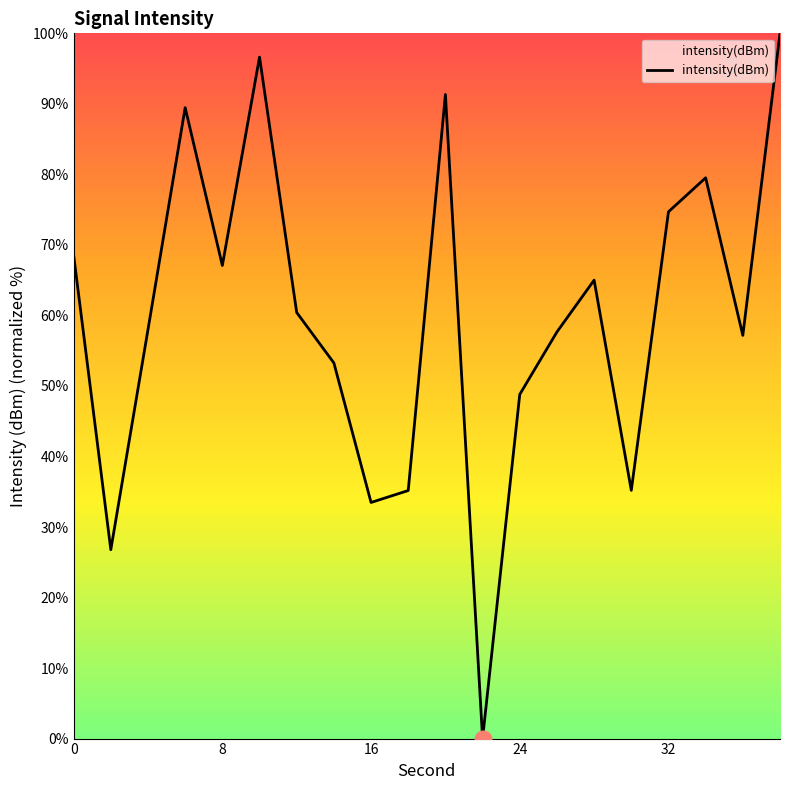

What is the greatest value displayed?

100.0